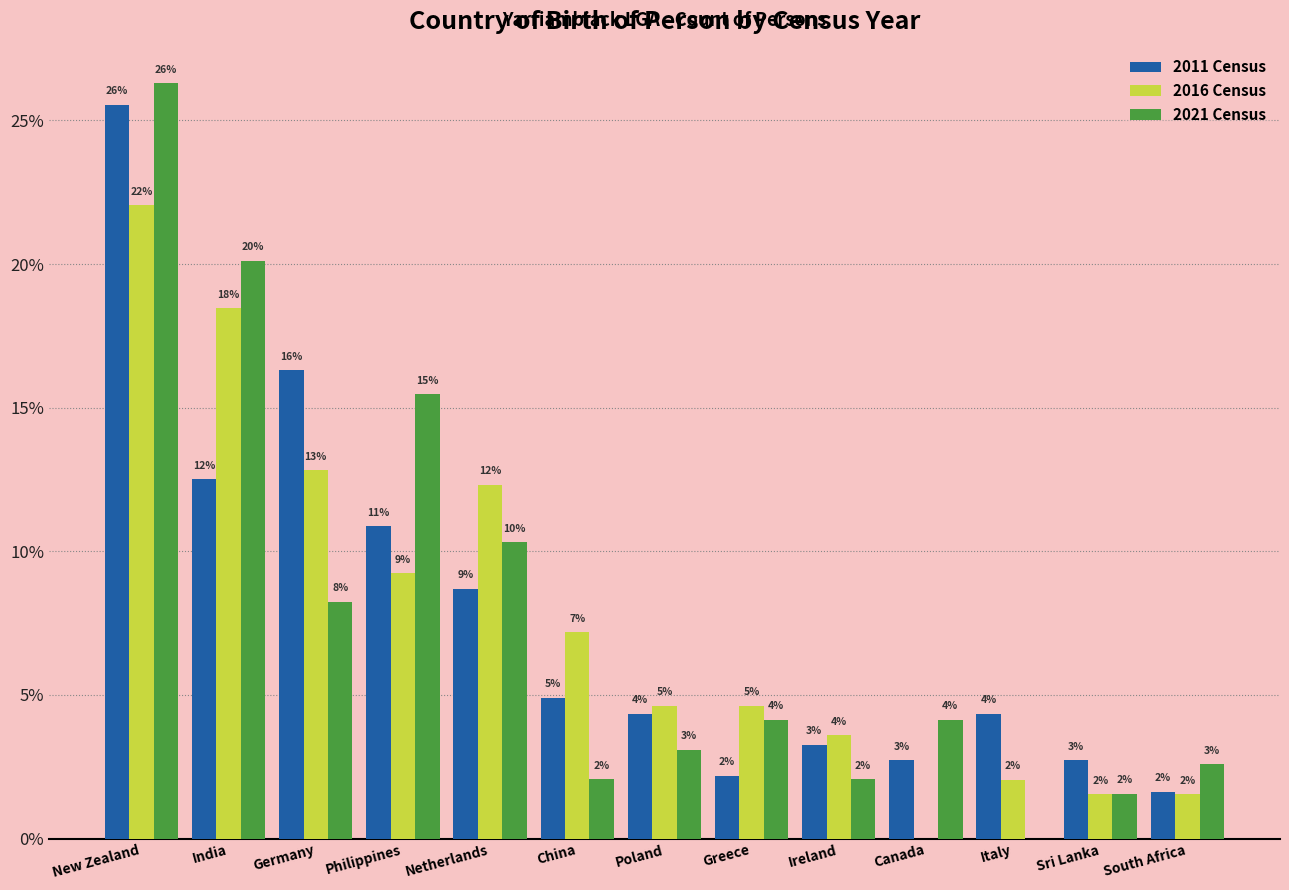

Are the bars horizontal?

No